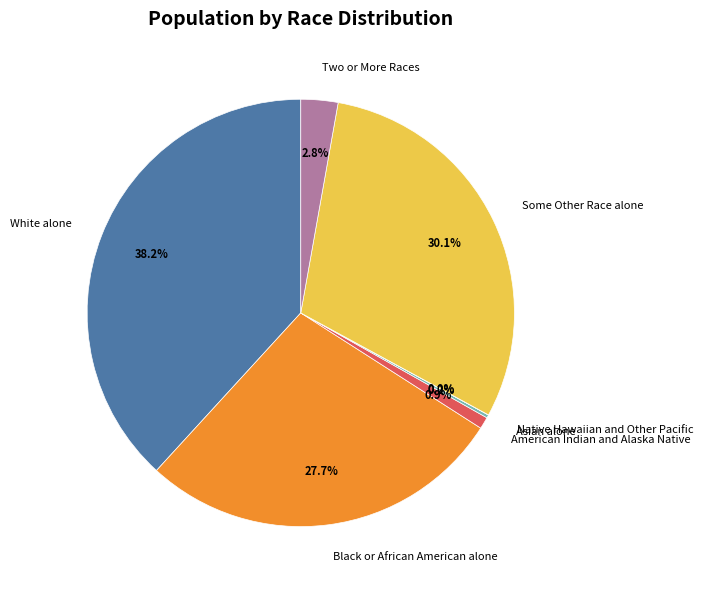

Is White alone the majority of the pie?

No